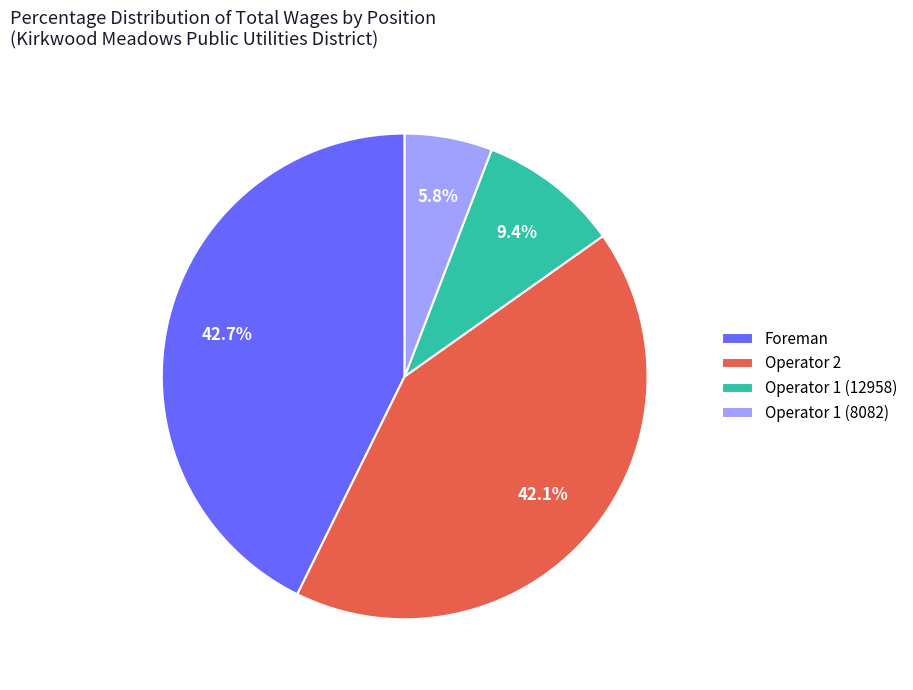

To the nearest percent, what is the difference between the largest and smallest slice percentages?

37%